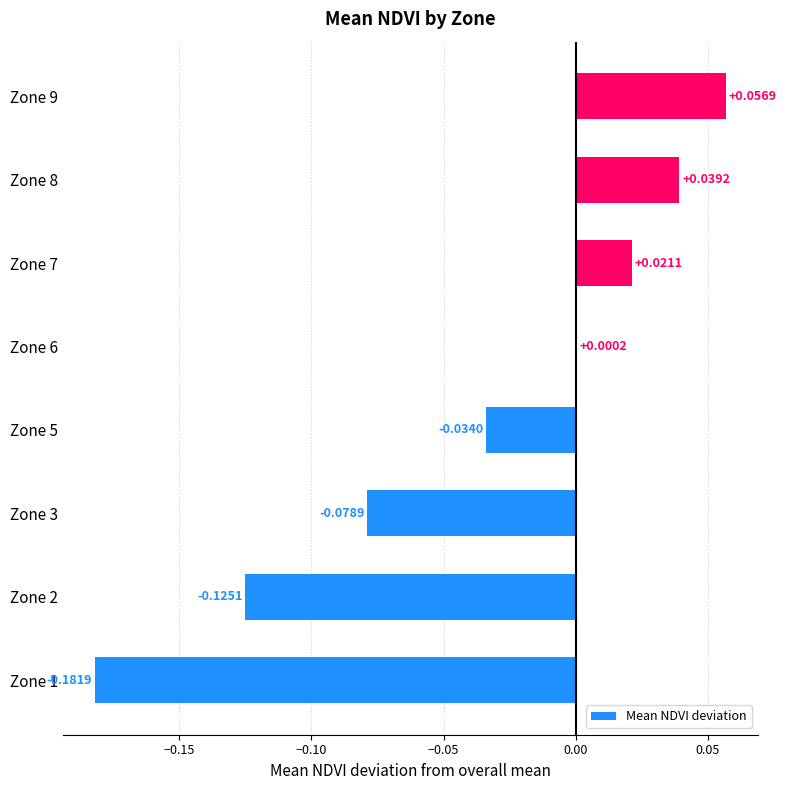

What is the sum of all values?

-0.3